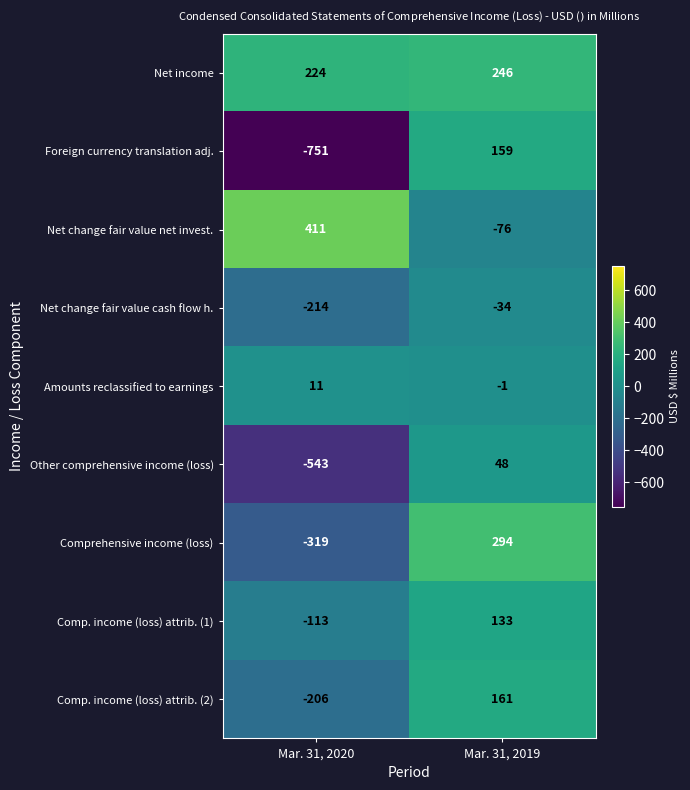

Reading left to right, transcribe all the data shown in this chart.

Net income: 224	246
Foreign currency translation adj.: -751	159
Net change fair value net invest.: 411	-76
Net change fair value cash flow h.: -214	-34
Amounts reclassified to earnings: 11	-1
Other comprehensive income (loss): -543	48
Comprehensive income (loss): -319	294
Comp. income (loss) attrib. (1): -113	133
Comp. income (loss) attrib. (2): -206	161